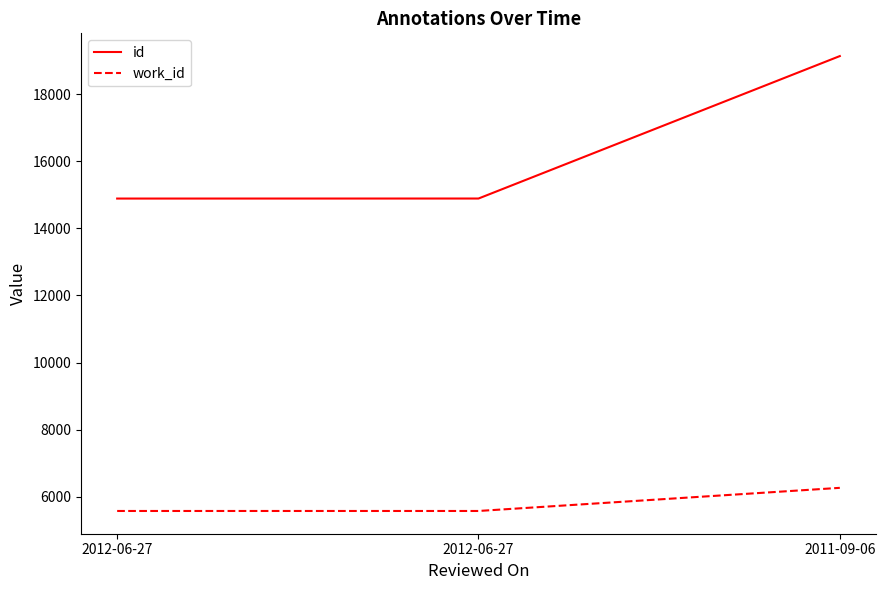

Which series changed the most between 2012-06-27 and 2011-09-06?

id